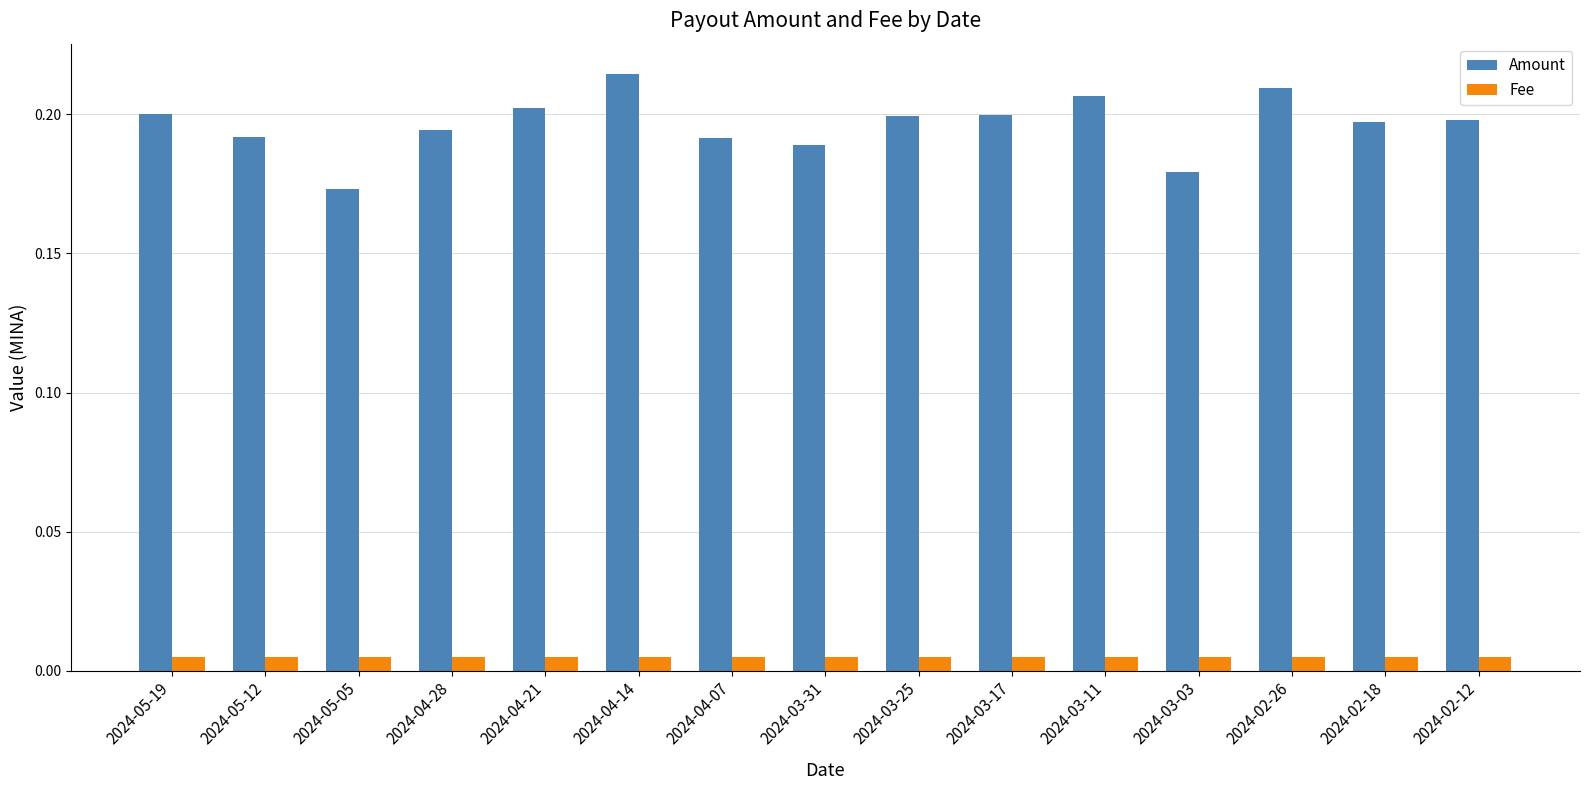

List the series in order of their peak value, highest first.

Amount, Fee